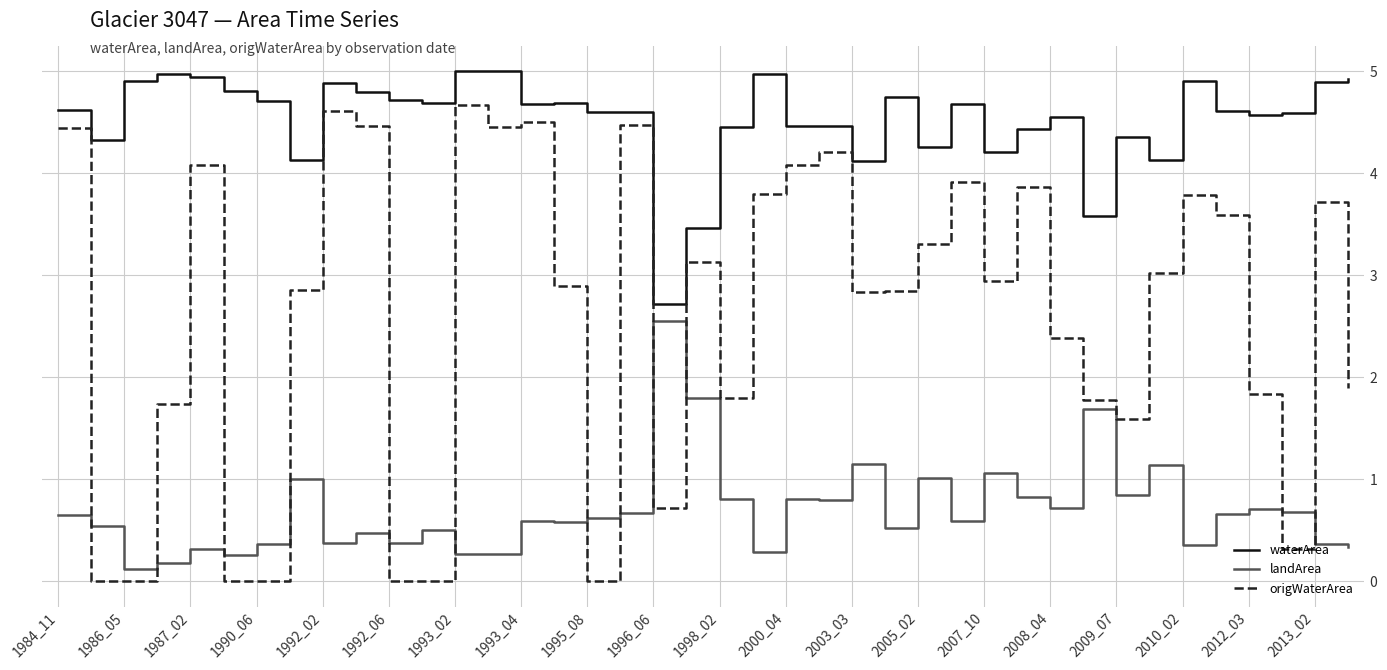

What is the difference between the maximum and minimum values in the origWaterArea series?

4.7